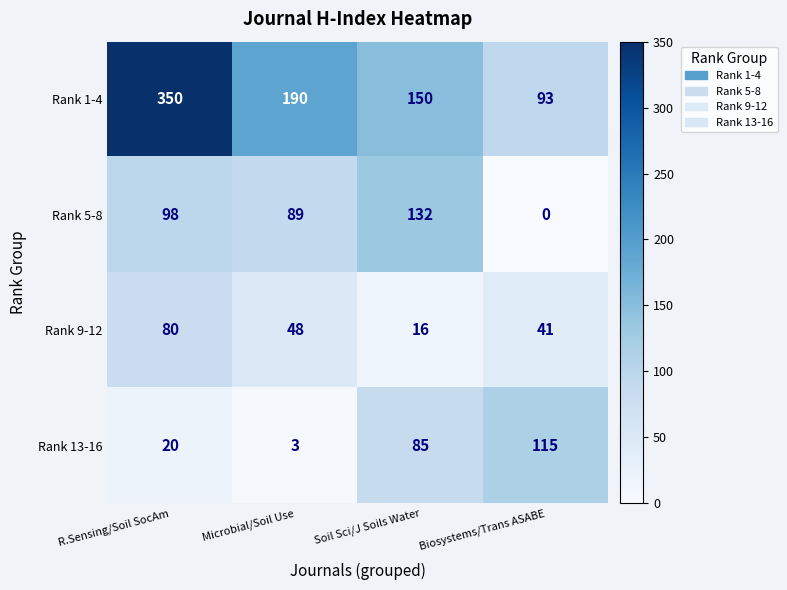

Read the Rank 5-8 value at Soil Sci/J Soils Water, to the nearest 10.

130